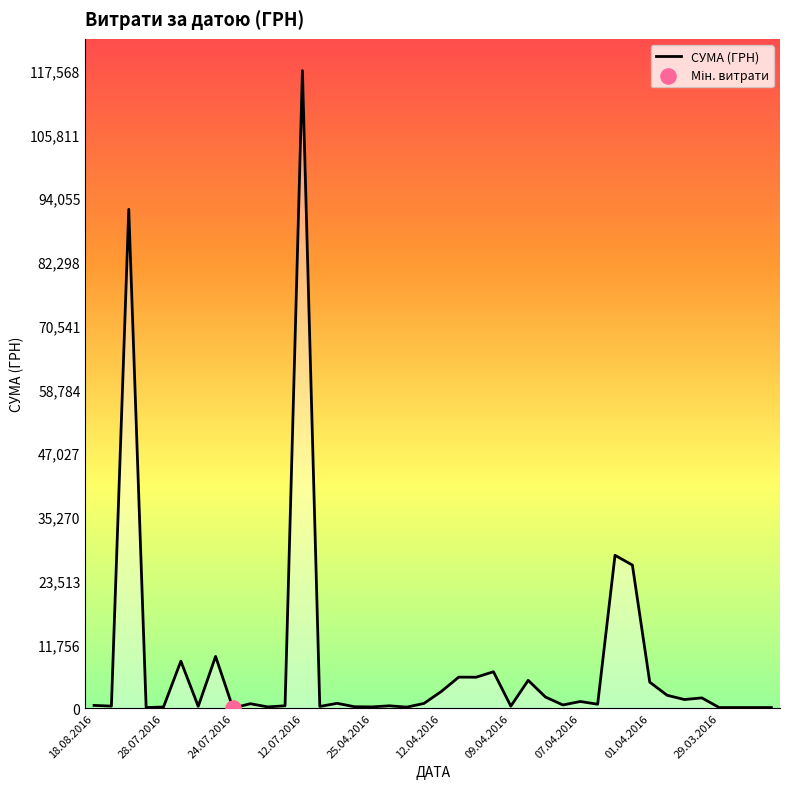

What is the change in value from 01.04.2016 to 11?

+414.6